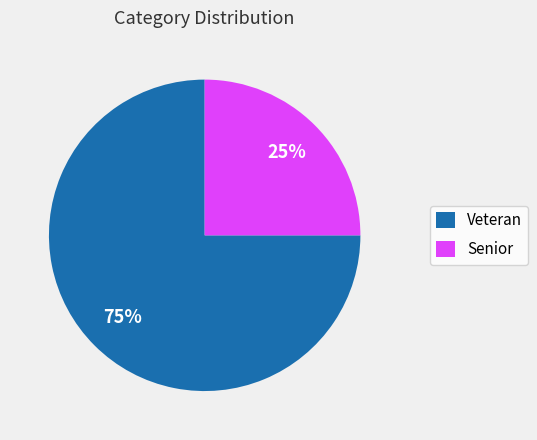

Is Veteran the majority of the pie?

Yes